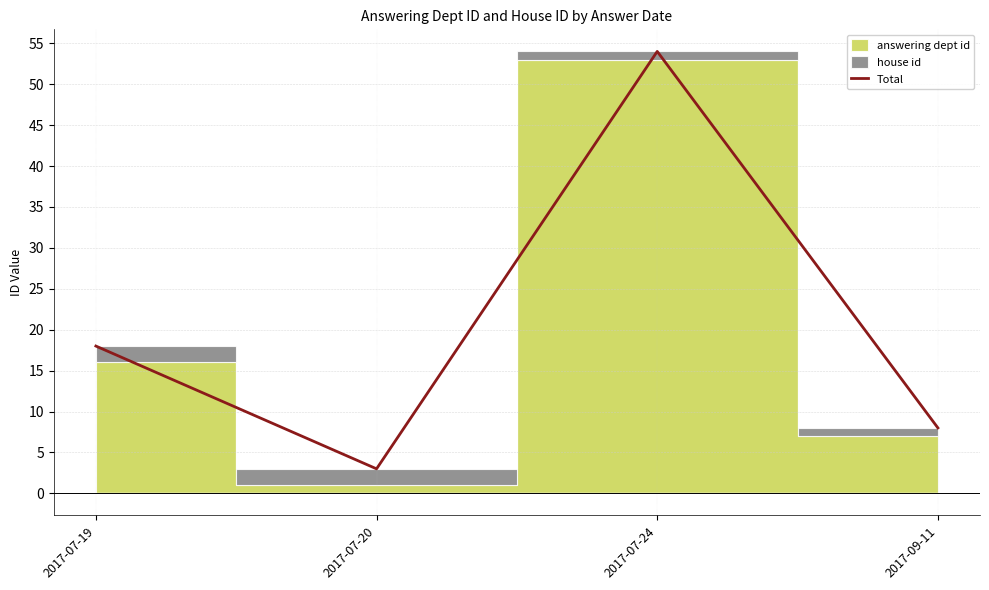

At which label is the value closest to 28?

2017-07-19